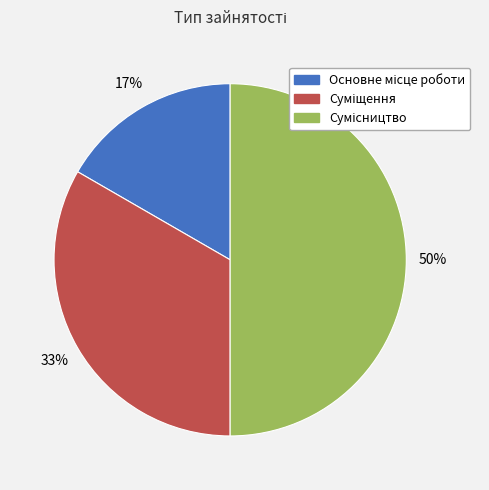

To the nearest percent, what is the average slice percentage?

33%